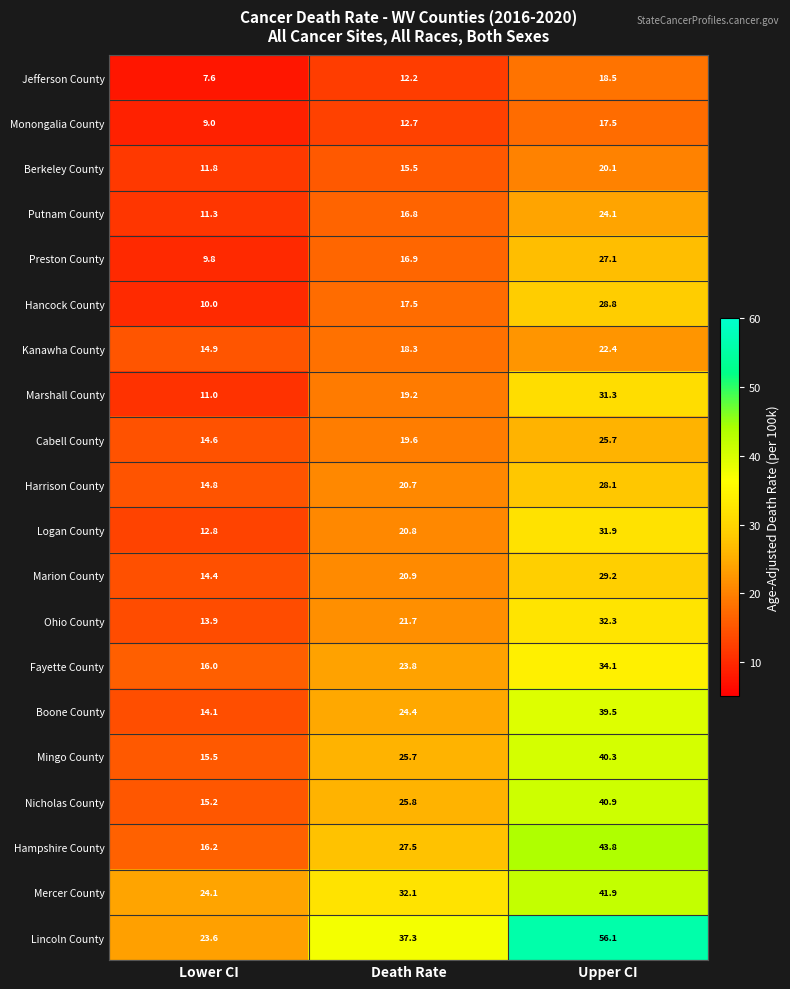

What is the average value of the Cabell County series?

20.0